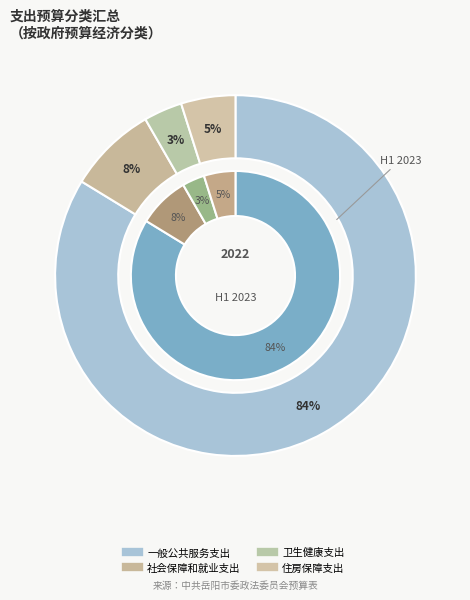

What percentage is the 住房保障支出 slice, to the nearest percent?

5%